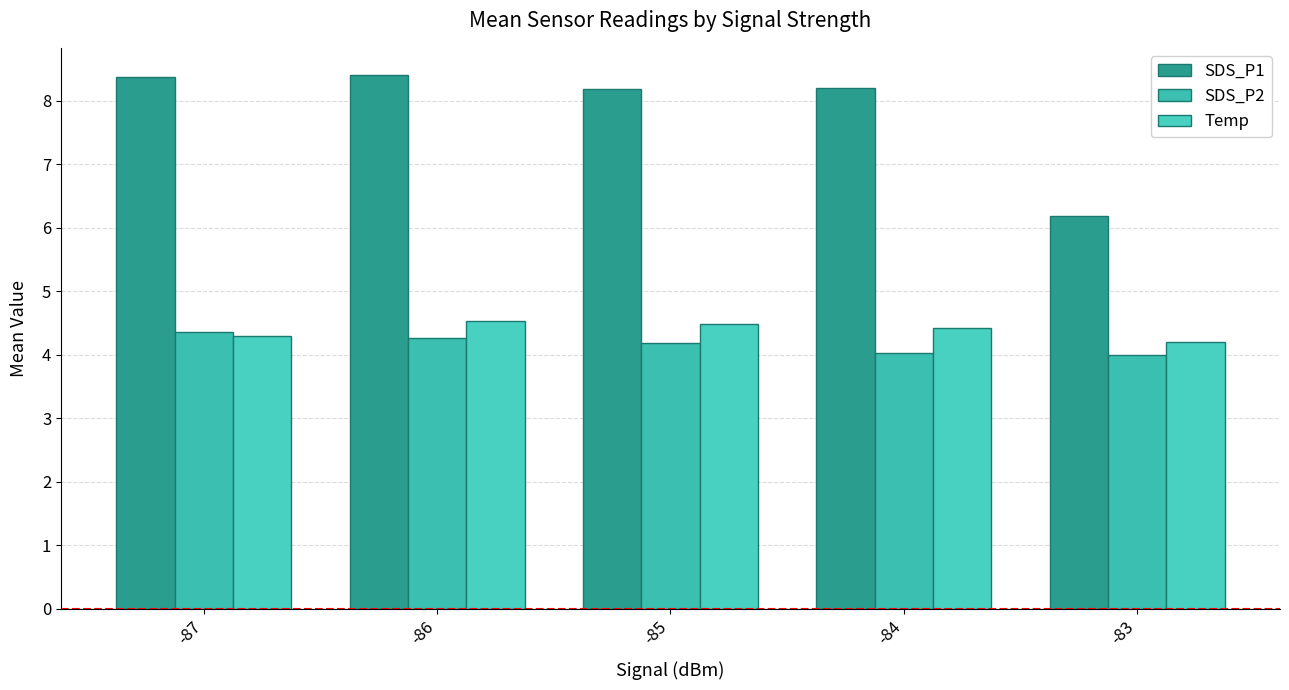

What is the difference between the highest and lowest values at -86?

4.1